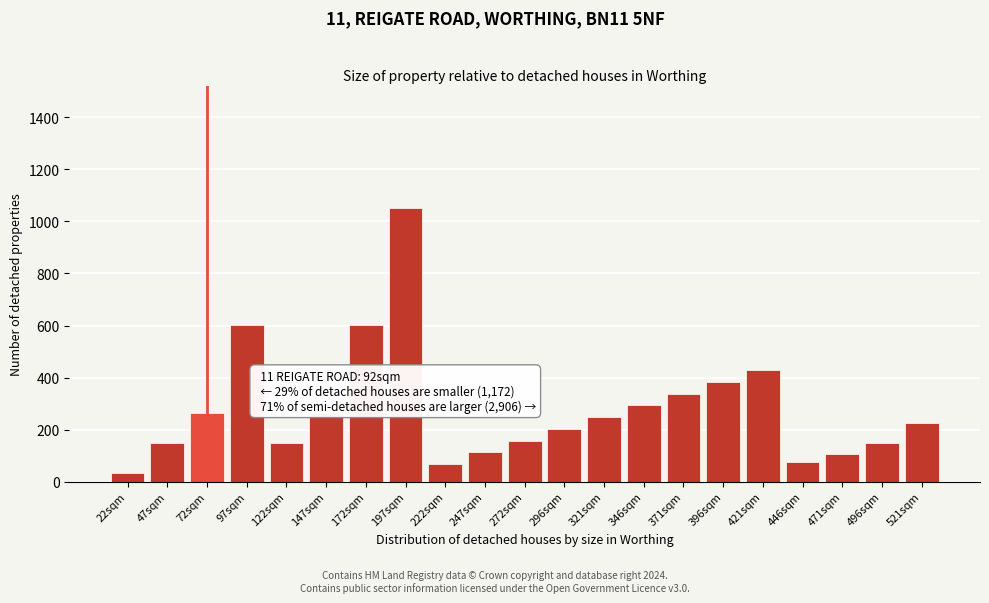

Reading left to right, extract all data points from this chart.

22sqm=33.0	47sqm=150.0	72sqm=262.5	97sqm=600.0	122sqm=150.0	147sqm=262.5	172sqm=600.0	197sqm=1050.0	222sqm=67.5	247sqm=112.5	272sqm=157.5	296sqm=202.5	321sqm=247.5	346sqm=292.5	371sqm=337.5	396sqm=382.5	421sqm=427.5	446sqm=75.0	471sqm=105.0	496sqm=150.0	521sqm=225.0